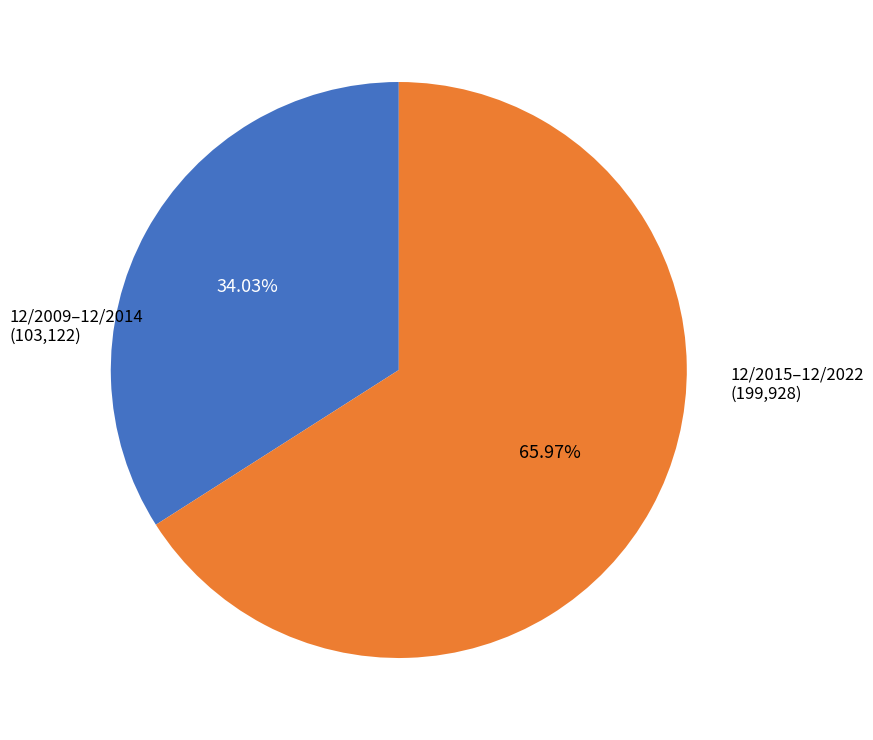

Is there a majority slice in this chart?

Yes